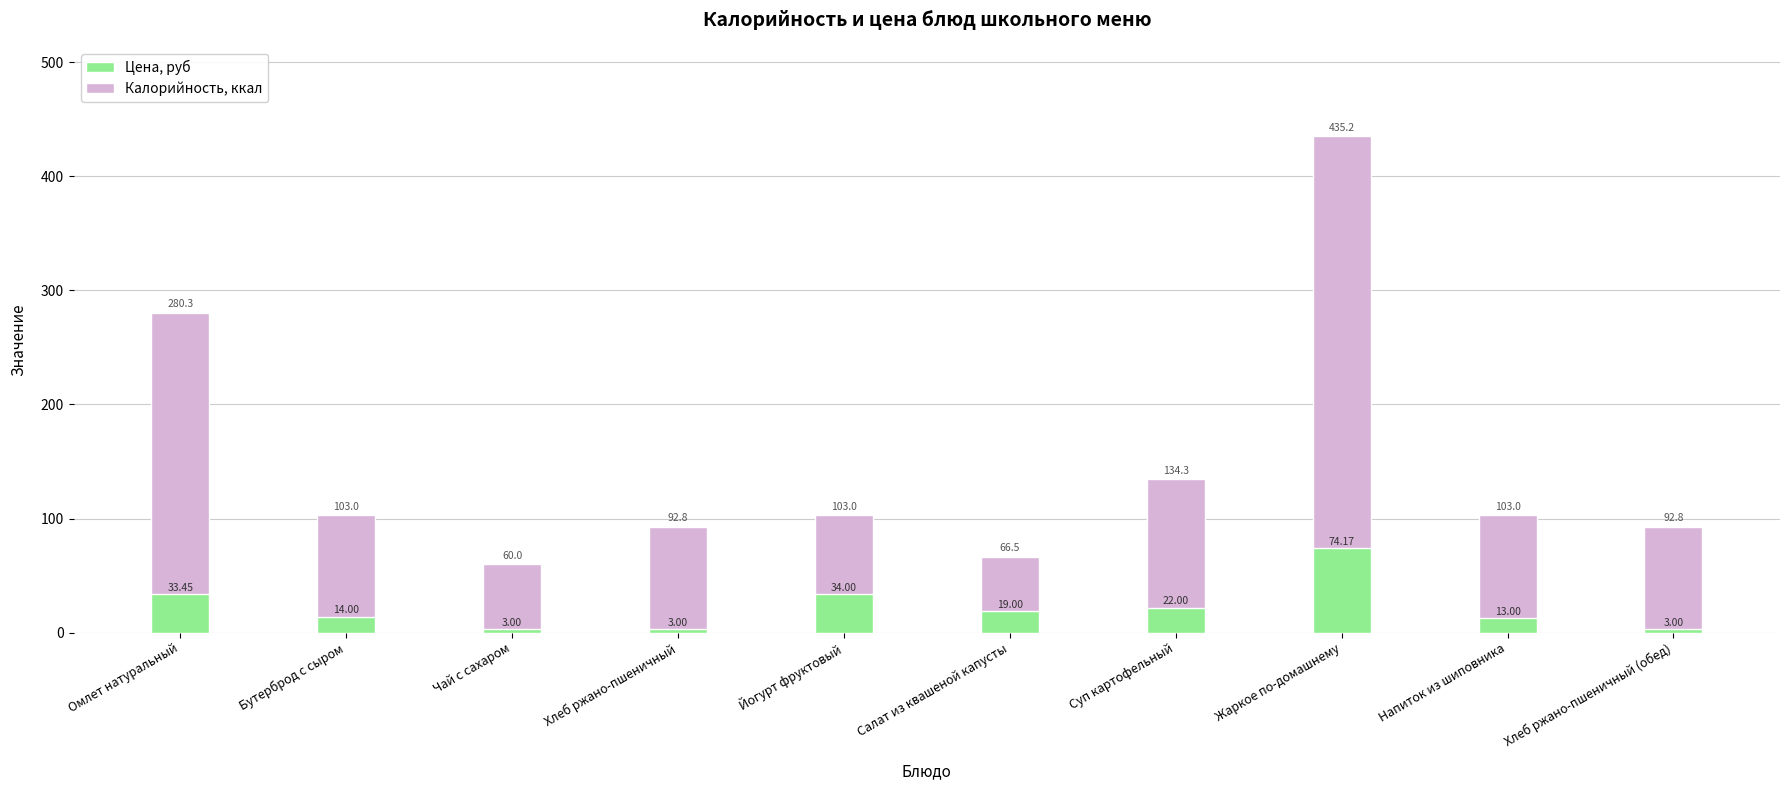

What is the difference between the second highest and second lowest values in the Калорийность, ккал series?

213.8